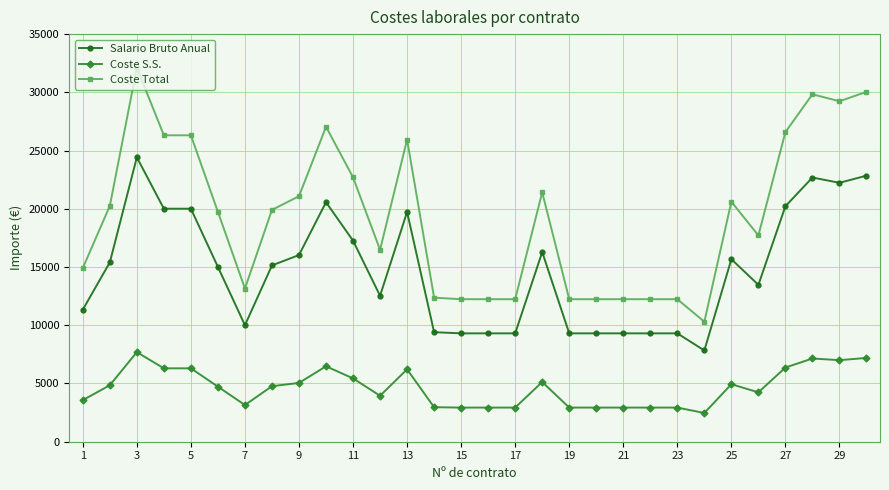

True or false: Coste Total has more than 2 interior local peaks.

True